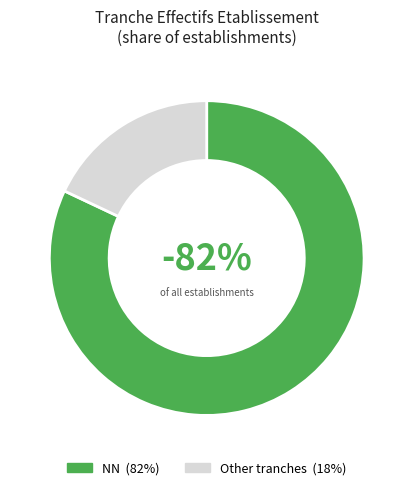

Which slice is the largest?

NN